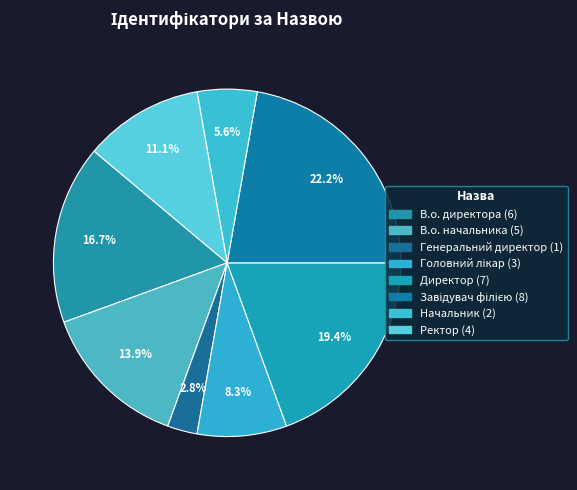

What is the largest slice in the pie chart?

Завідувач філією